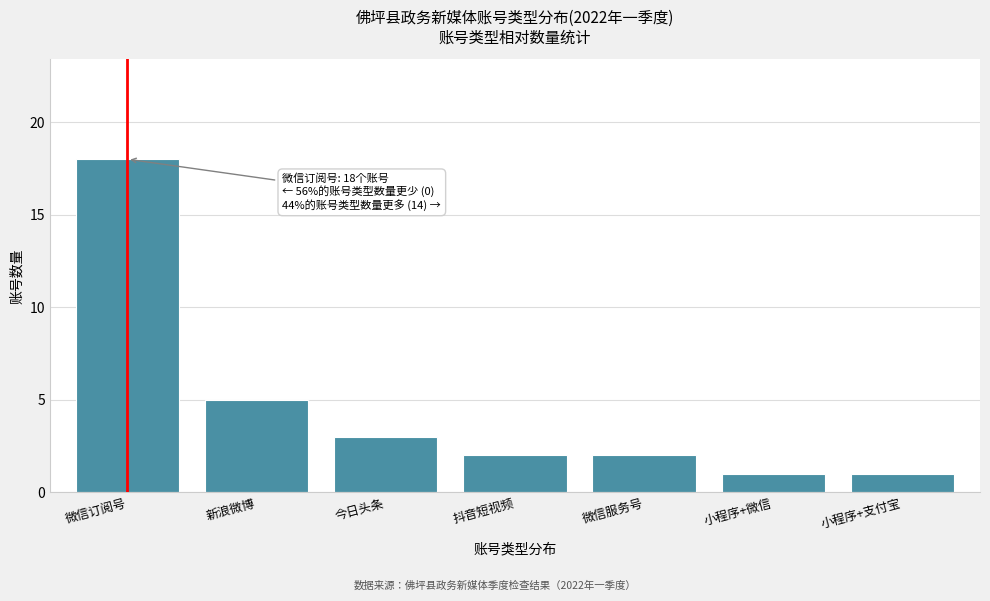

Reading right to left, what are all the values shown in this chart?

小程序+支付宝=1	小程序+微信=1	微信服务号=2	抖音短视频=2	今日头条=3	新浪微博=5	微信订阅号=18